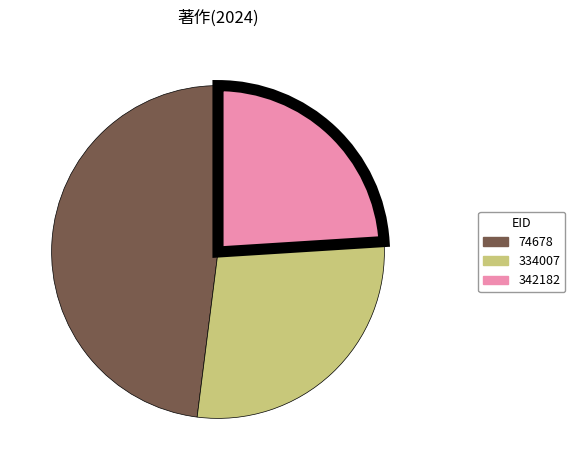

Approximately how many times larger is the value at 74678 compared to 334007?

1.7